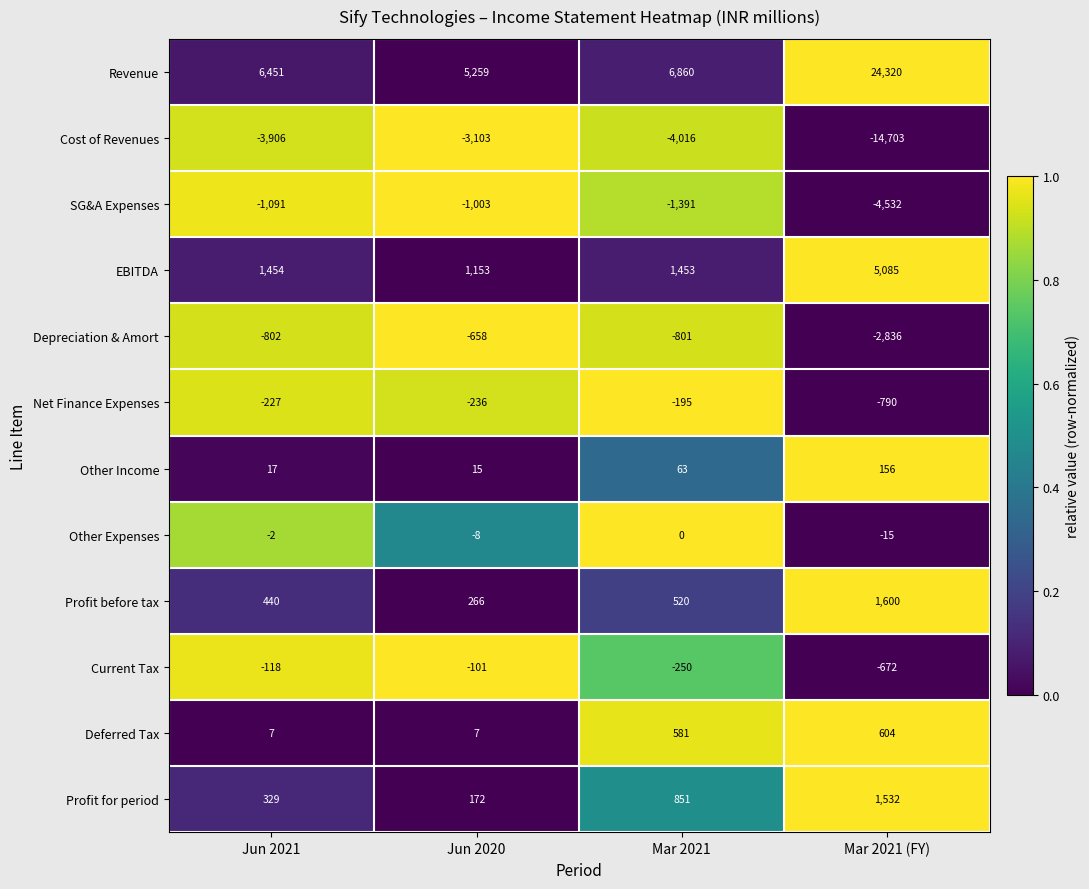

What is the spread (max minus min) of values at Jun 2021?

10357